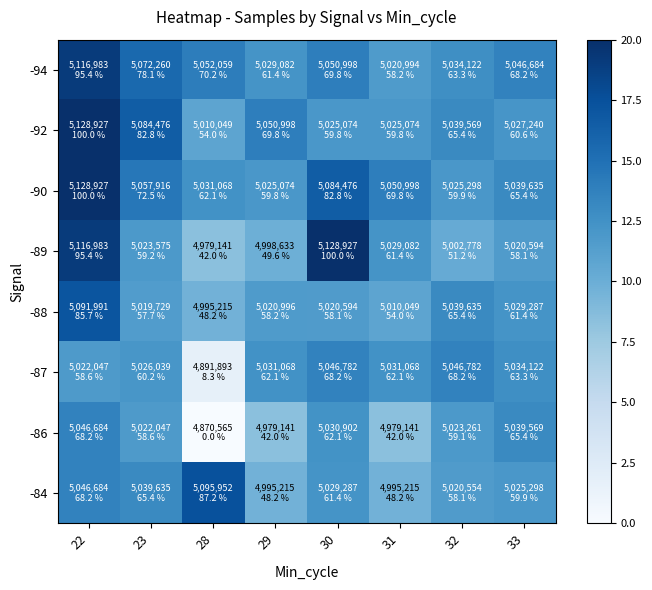

At which category does the chart reach its minimum across all series?

28